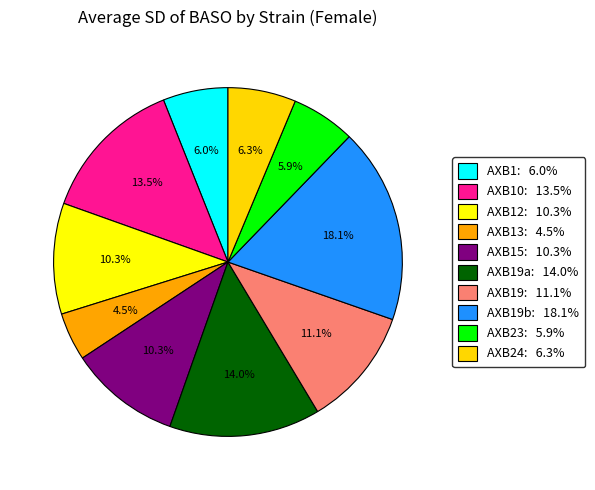

How many slices are in this pie chart?

10